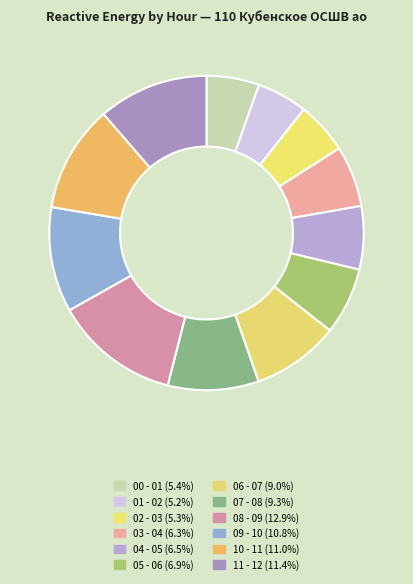

Count the number of slices in the pie.

12